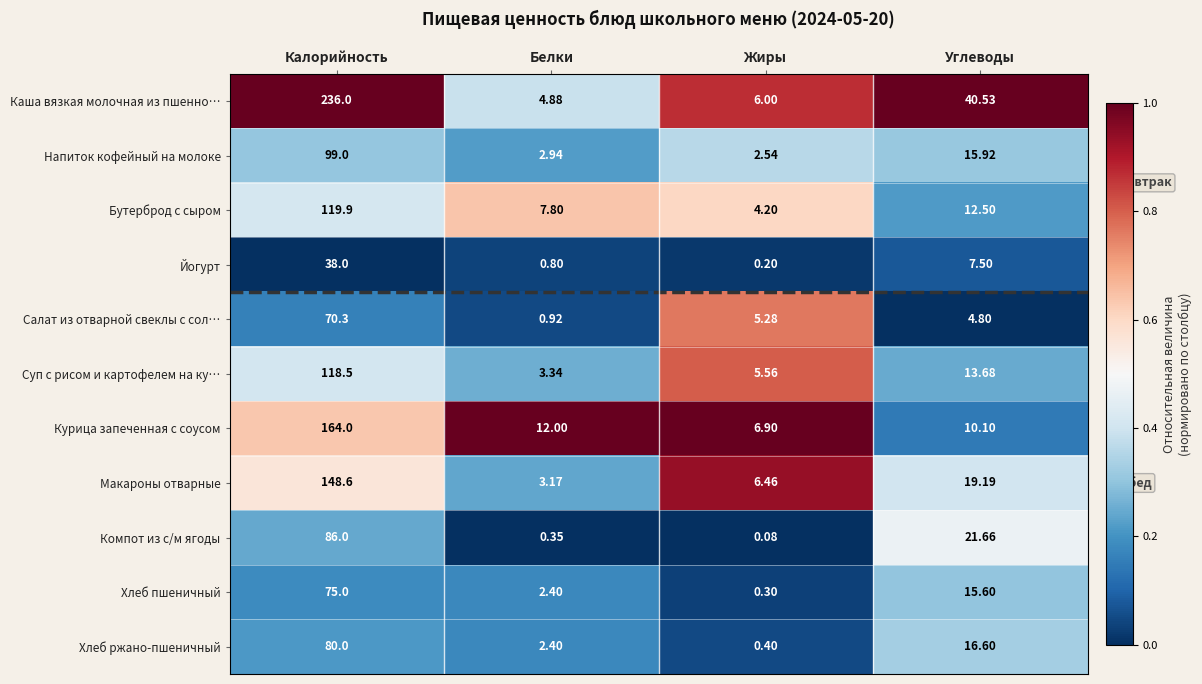

Where does the Салат из отварной свеклы с сол… series first go above 5?

Калорийность